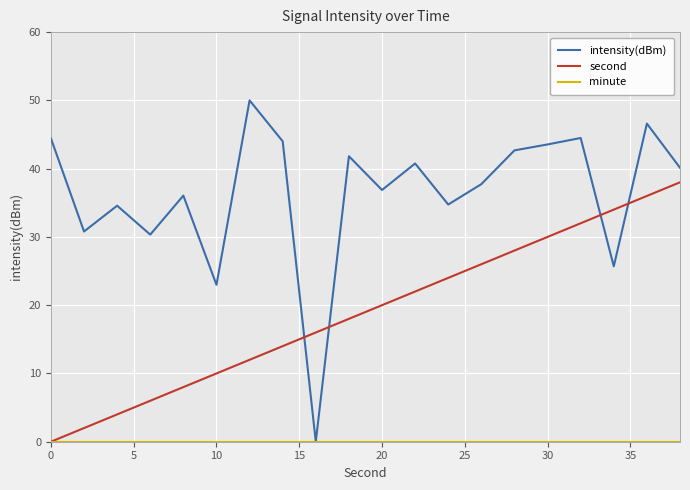

Which series has the widest spread of values?

intensity(dBm)